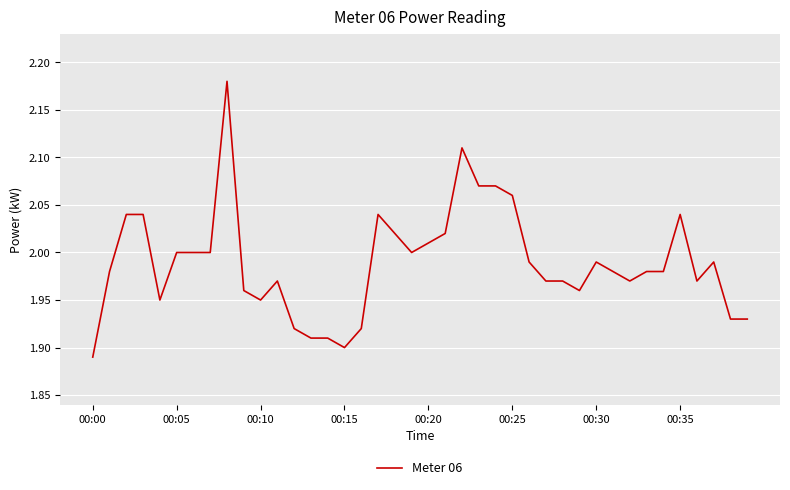

What is the difference between the maximum and minimum values?

0.3